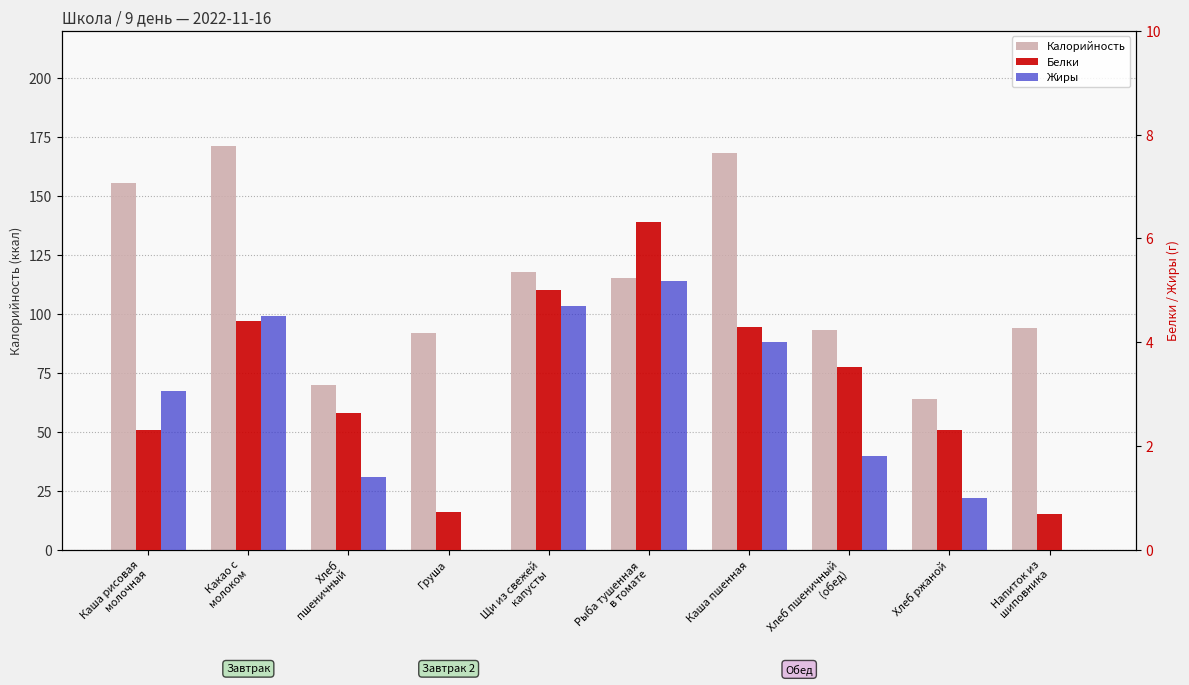

Read the Белки value at Рыба тушенная
в томате.

6.3